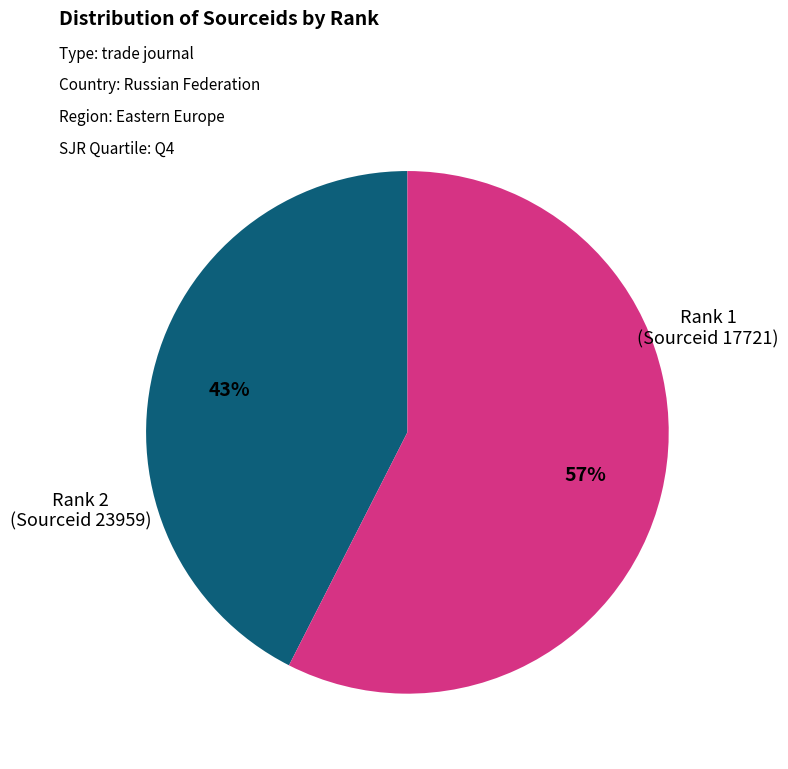

To the nearest percent, what is the average slice percentage?

50%